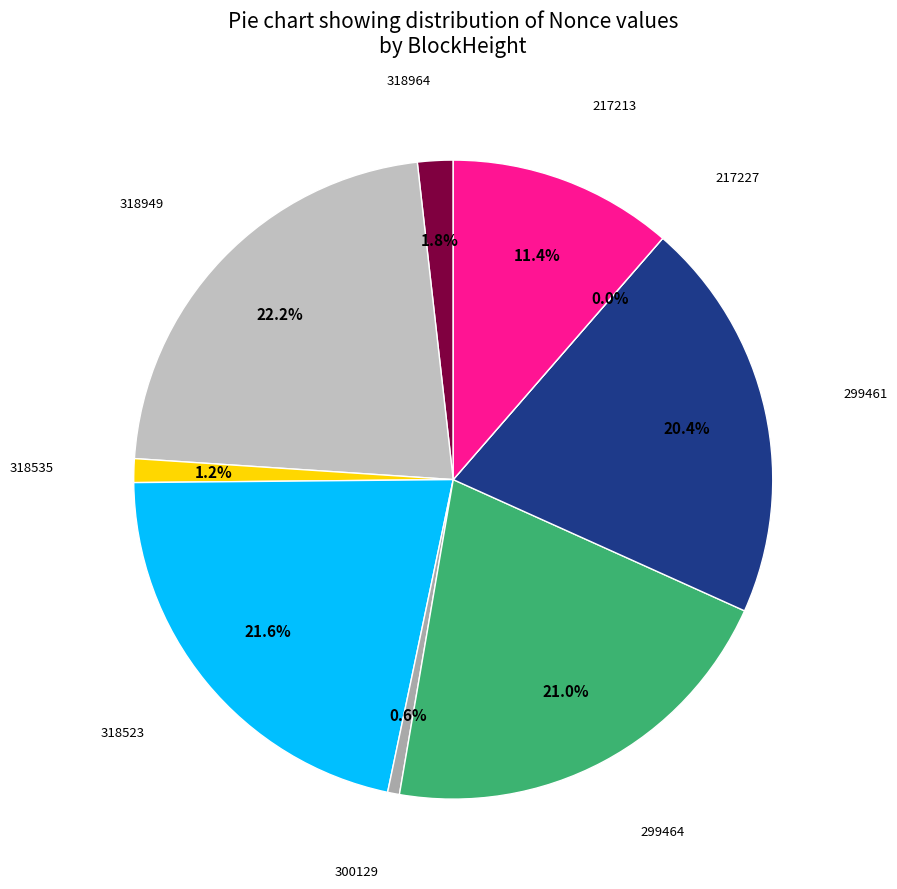

Is there a majority slice in this chart?

No